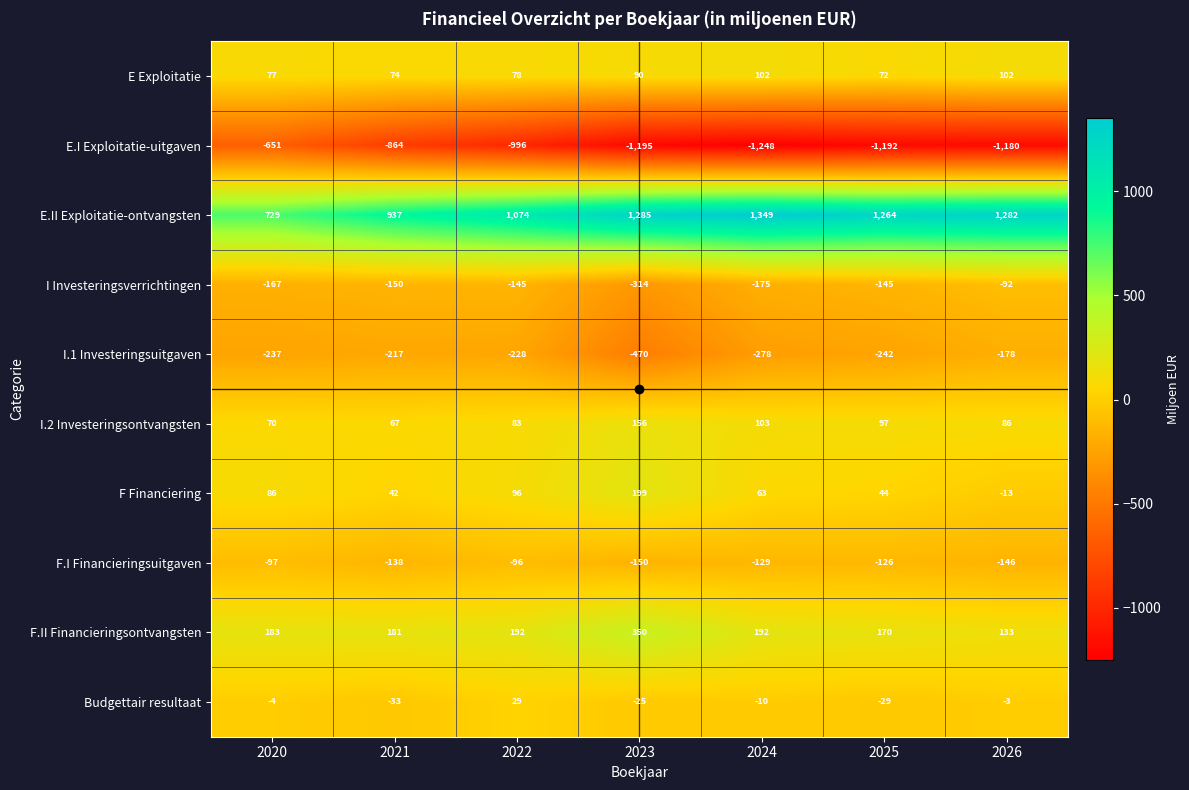

Rank the series by their maximum value, from lowest to highest.

E.I Exploitatie-uitgaven, I.1 Investeringsuitgaven, F.I Financieringsuitgaven, I Investeringsverrichtingen, Budgettair resultaat, E Exploitatie, I.2 Investeringsontvangsten, F Financiering, F.II Financieringsontvangsten, E.II Exploitatie-ontvangsten